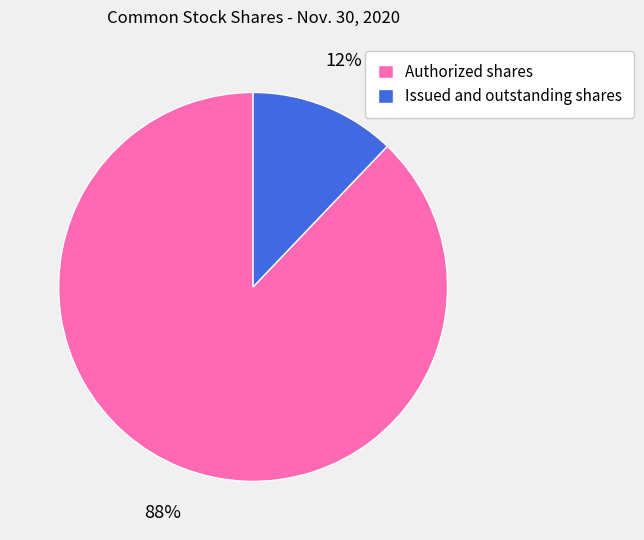

To the nearest percent, what portion does Authorized shares represent?

88%